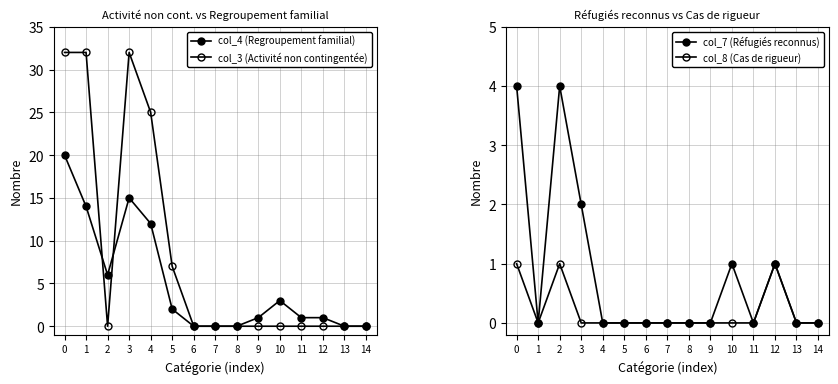

What is the difference between the second highest and second lowest values in the col_8 (Cas de rigueur) series?

1